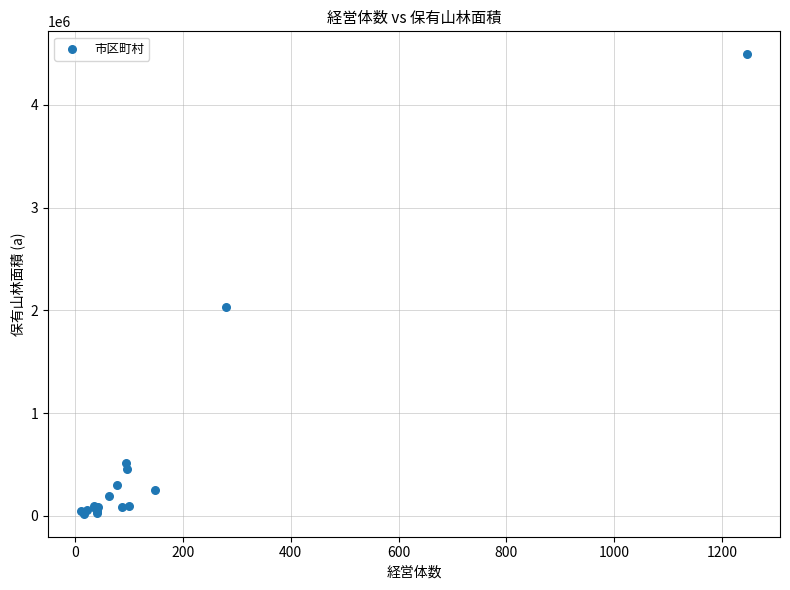

What Y value in the scatter plot is closest to 2256663?

2036257